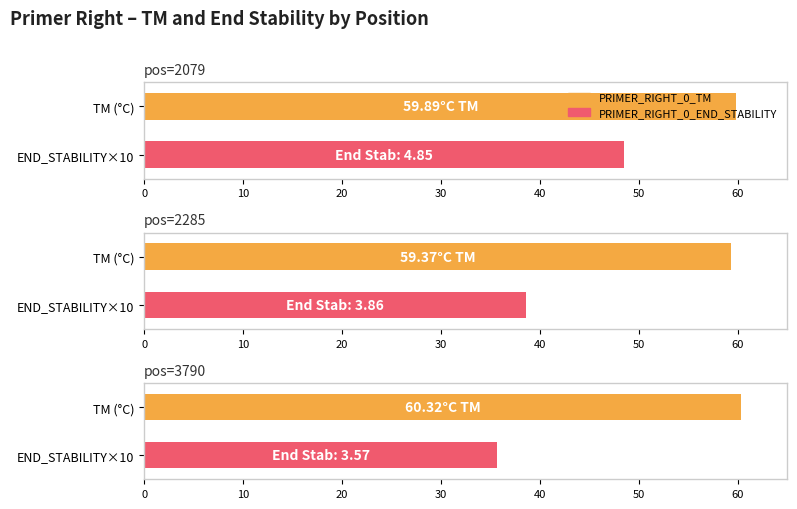

Where is PRIMER_RIGHT_0_TM nearest to the value 59?

pos=2285